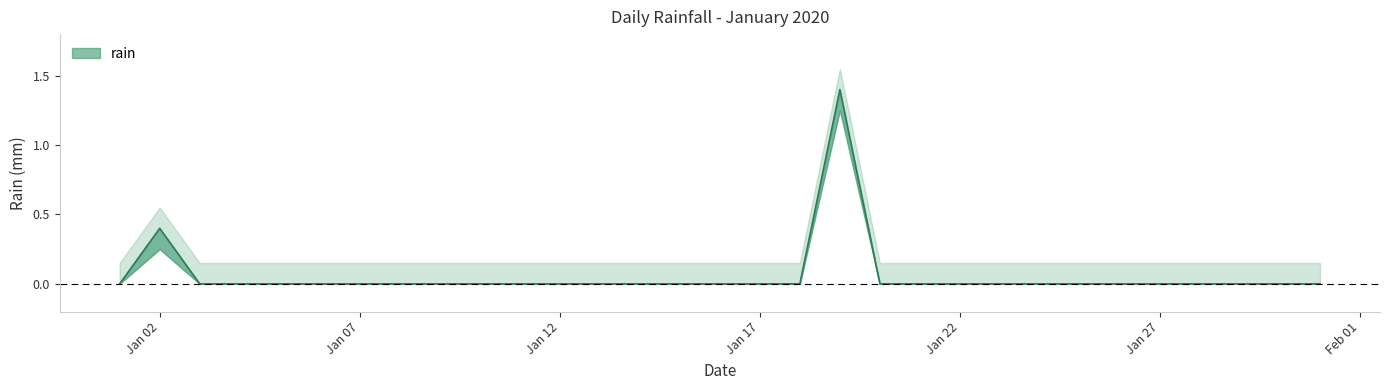

The value at Jan 17 is 0.0. True or false?

True